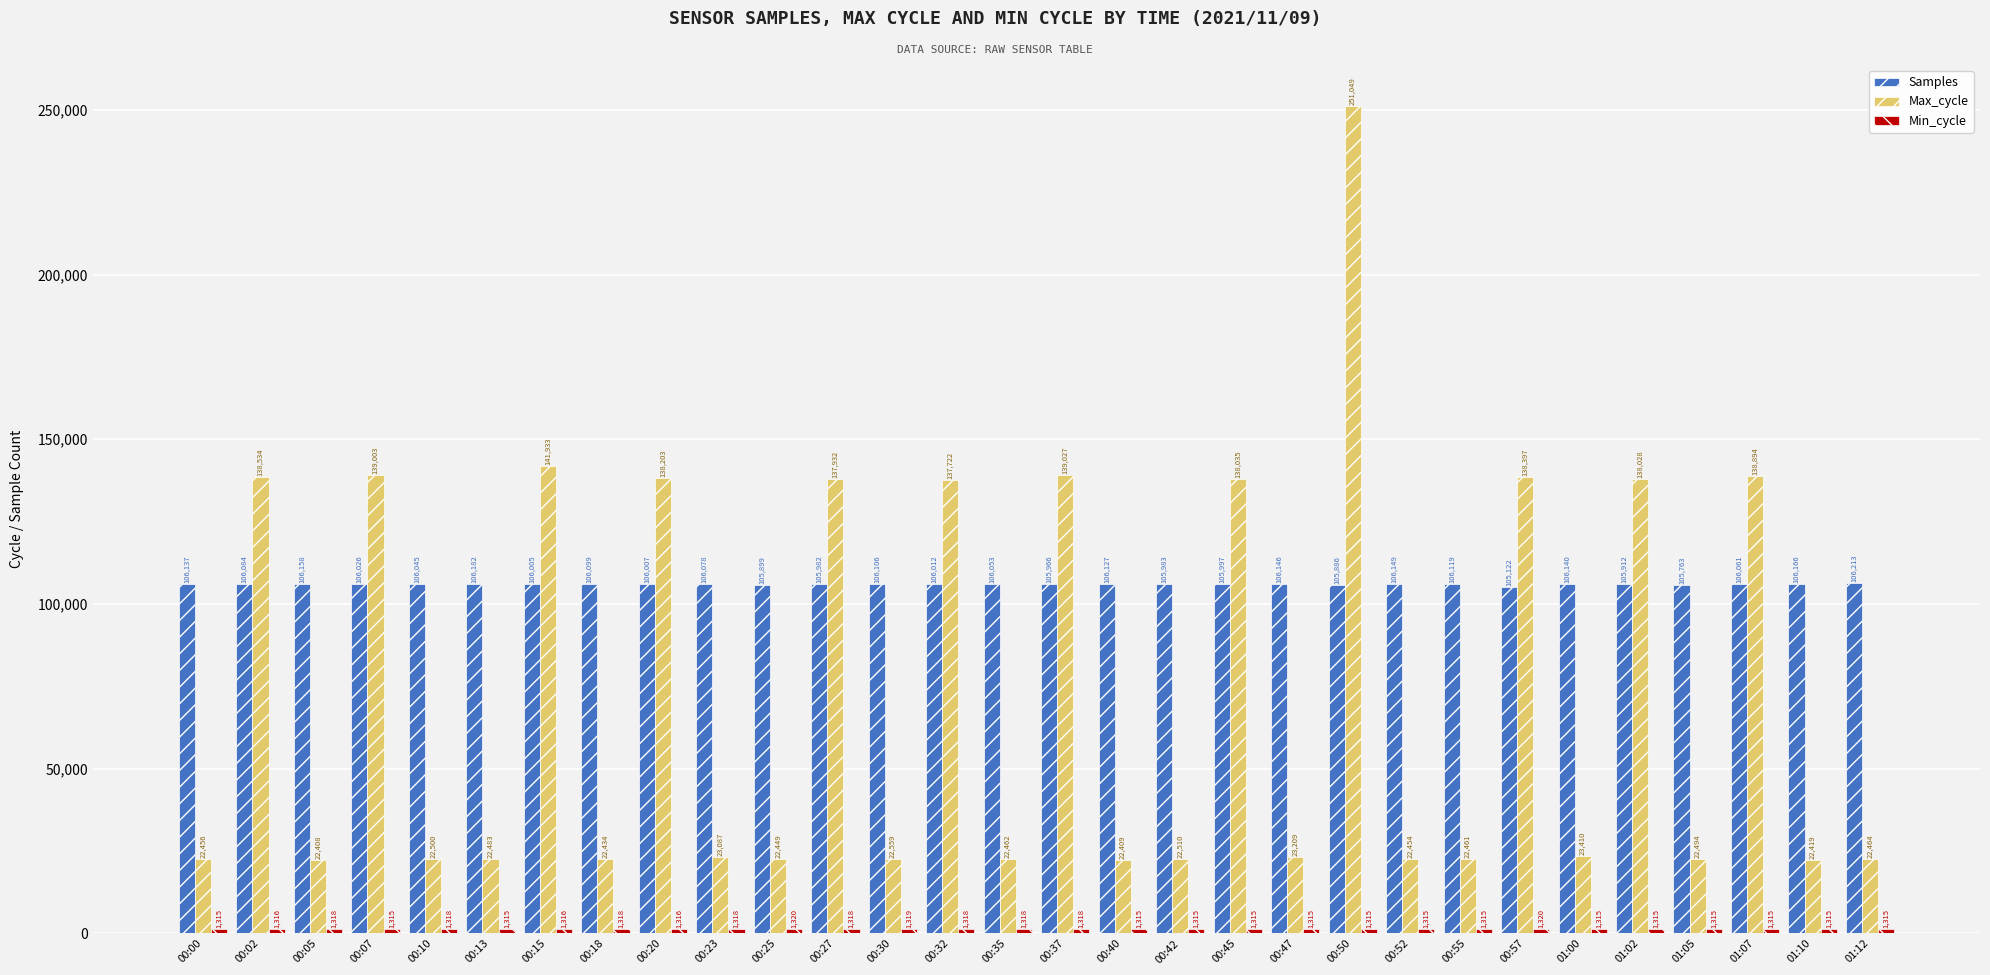

What is the difference between the highest and lowest values at 00:23?

104760